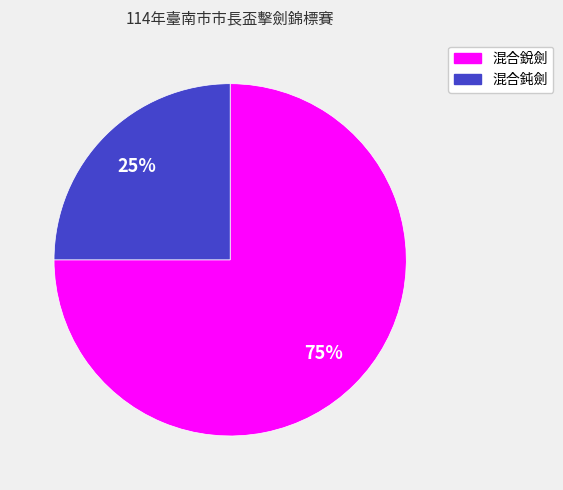

To the nearest percent, what percentage of the pie is 混合銳劍?

75%